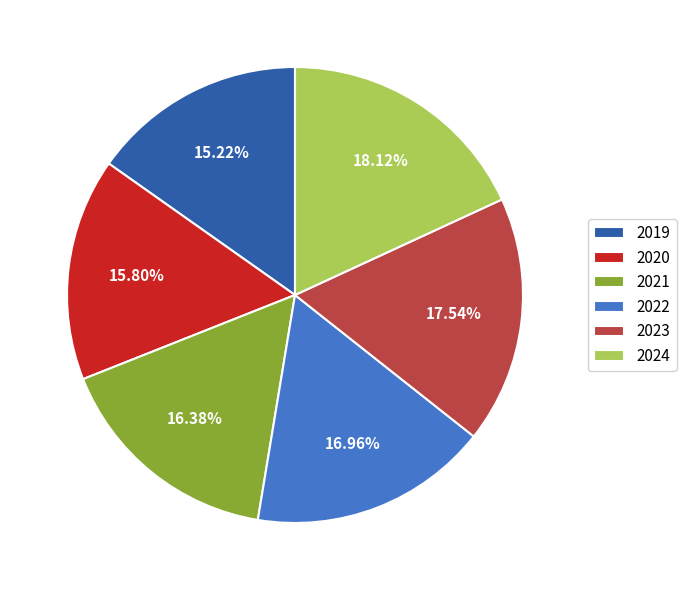

Which category has the smallest portion of the pie?

2019